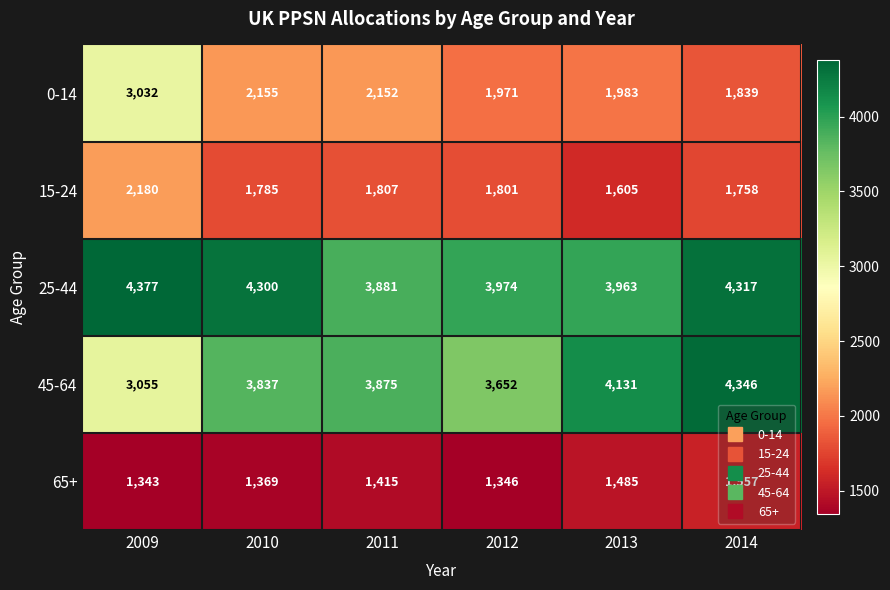

List the series in order of their peak value, highest first.

25-44, 45-64, 0-14, 15-24, 65+